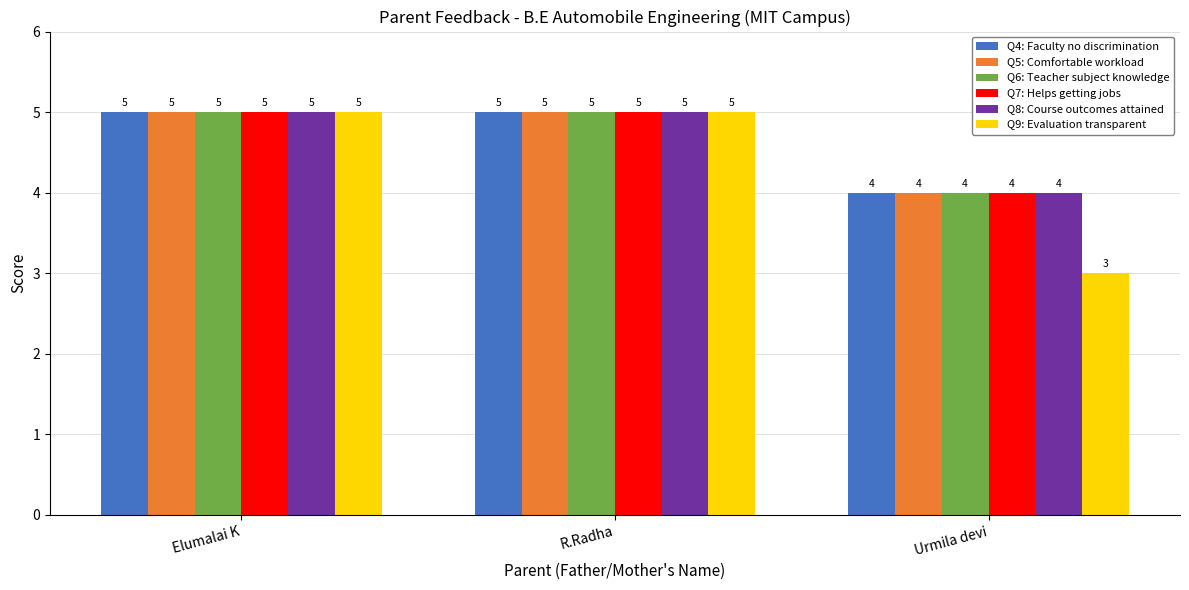

What is the value of the Q8: Course outcomes attained bar at the 1st from the left?

5